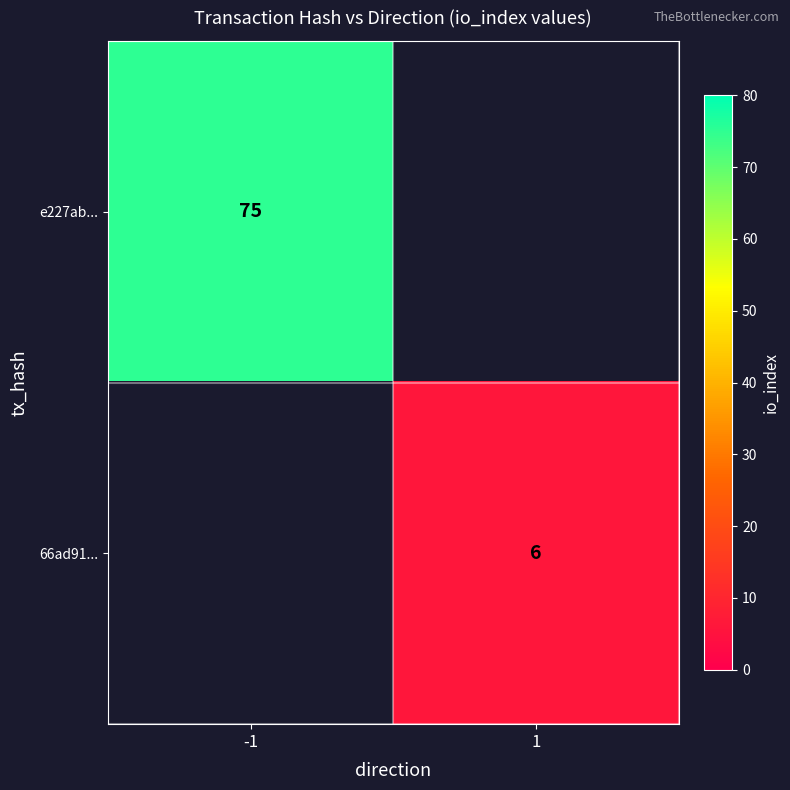

The 66ad91... series shows 6 at 1. True or false?

True